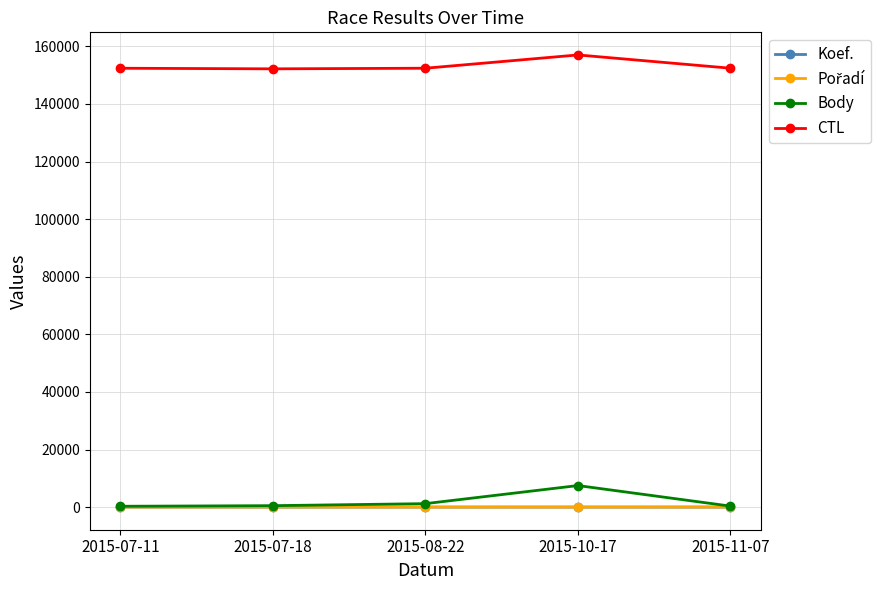

What is the average value of the Body series?

1967